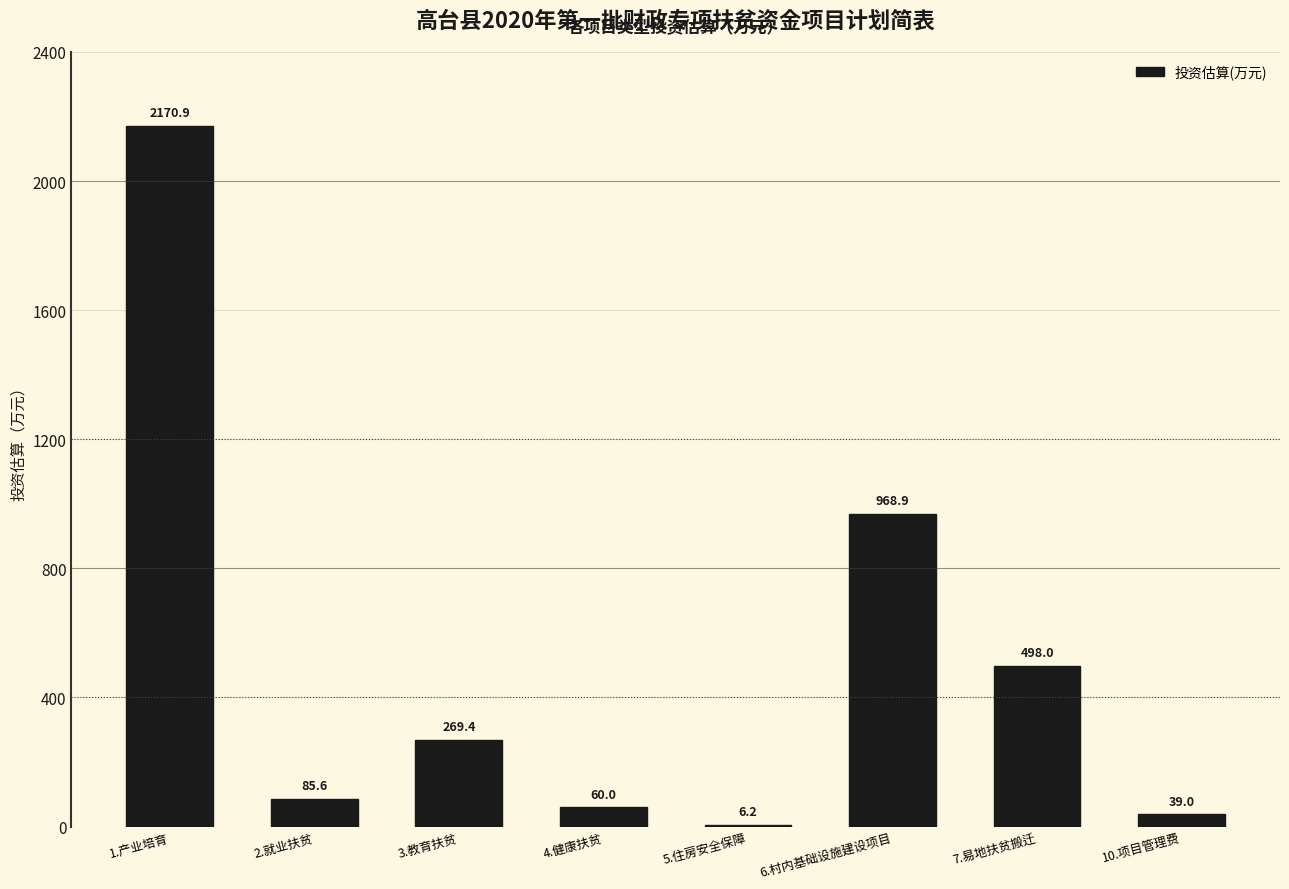

Reading right to left, what are all the values shown in this chart?

10.项目管理费=39.0	7.易地扶贫搬迁=498.0	6.村内基础设施建设项目=968.9	5.住房安全保障=6.2	4.健康扶贫=60.0	3.教育扶贫=269.4	2.就业扶贫=85.6	1.产业培育=2170.9